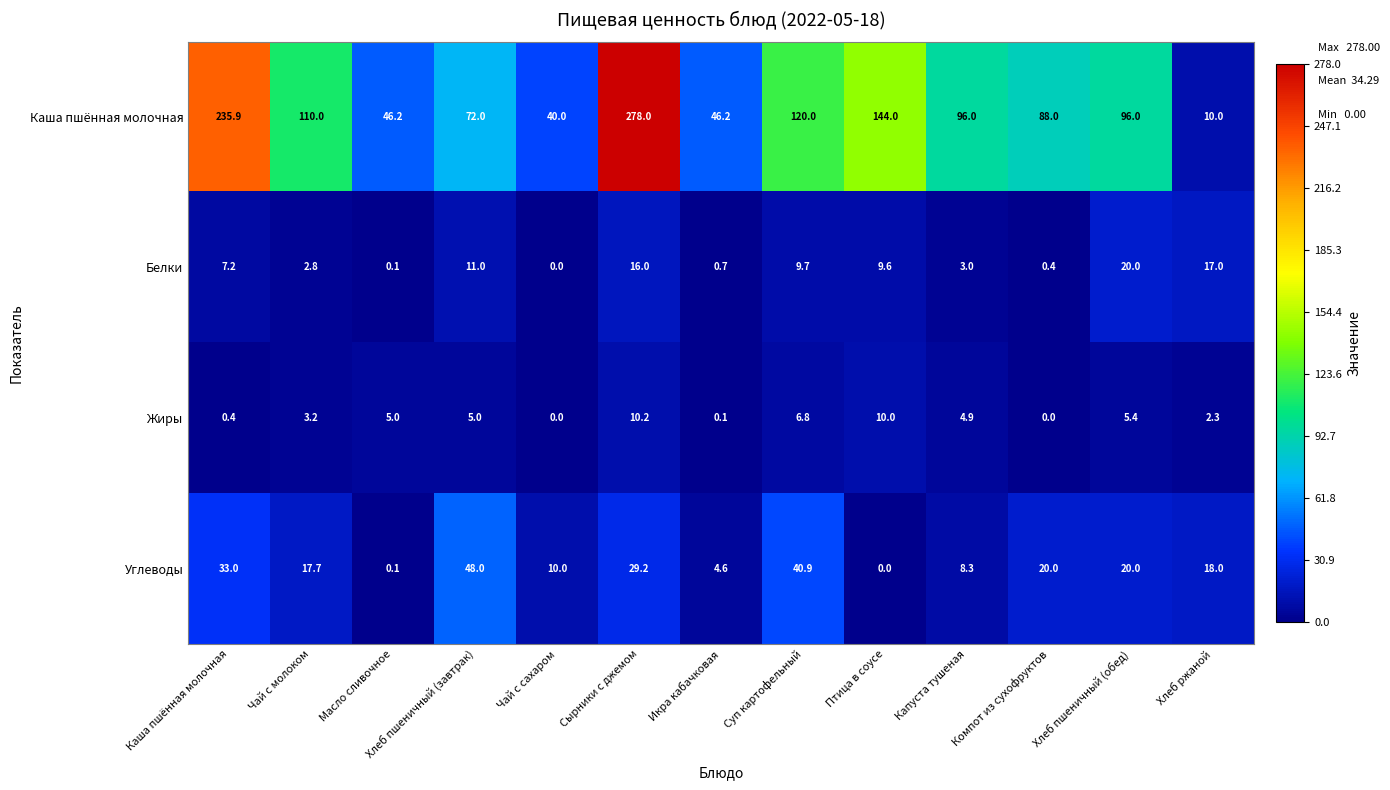

At how many categories does at least one series exceed 258?

1